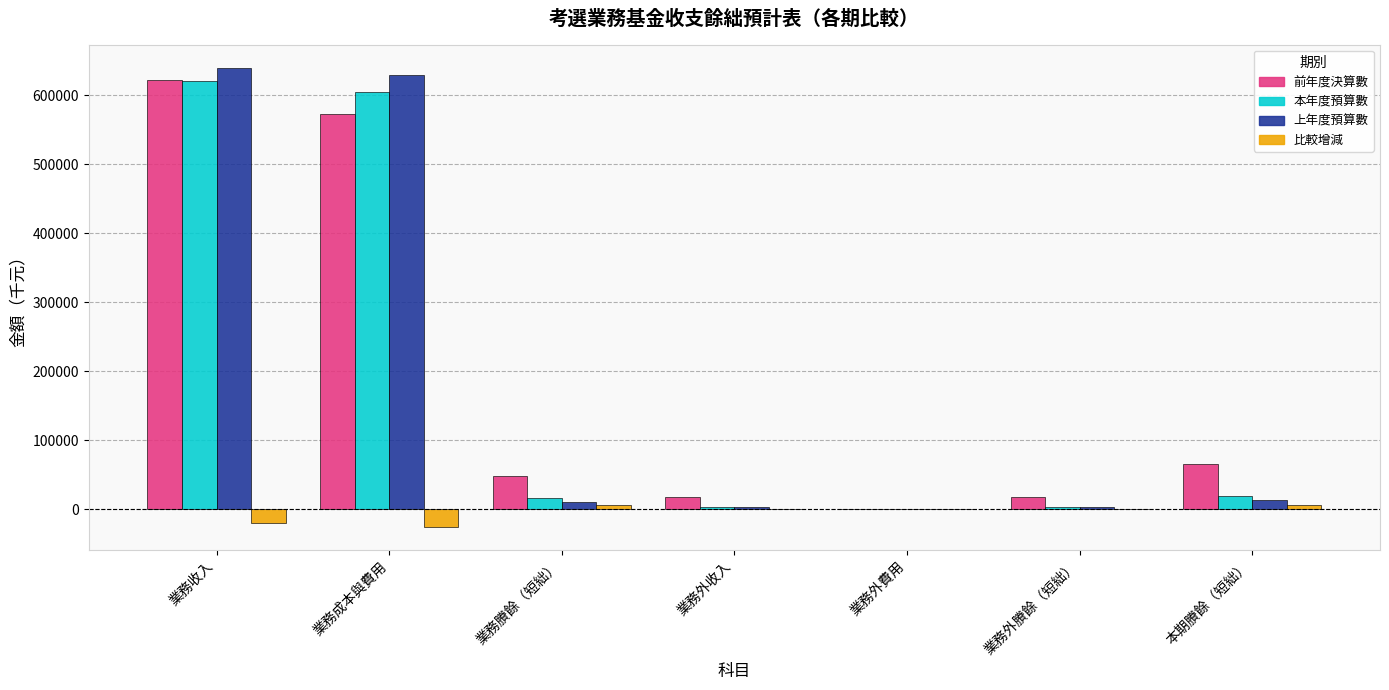

Which series has the widest spread of values?

上年度預算數